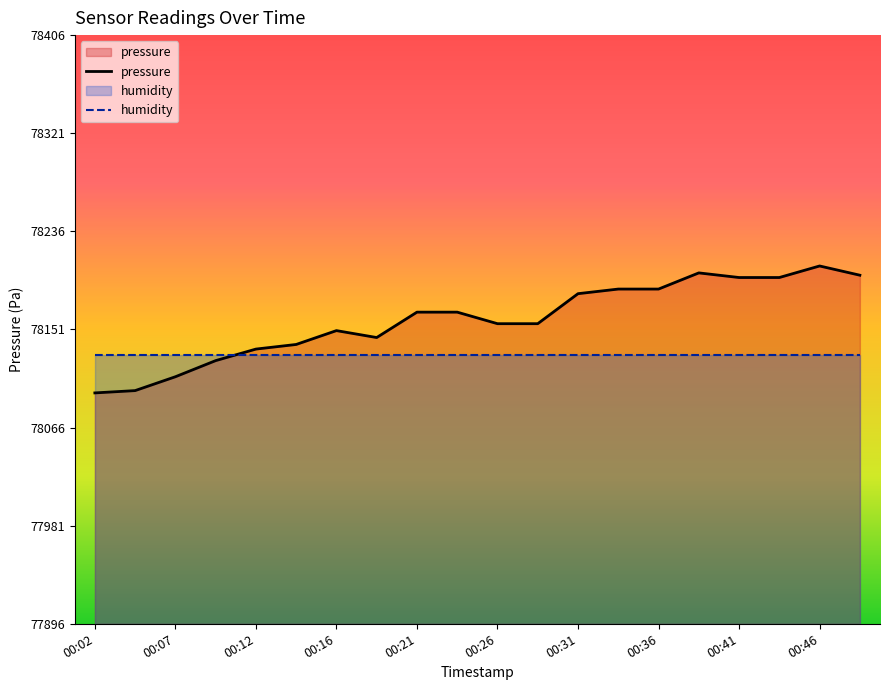

What is the value of the humidity point at the 11th from the left?

78129.2